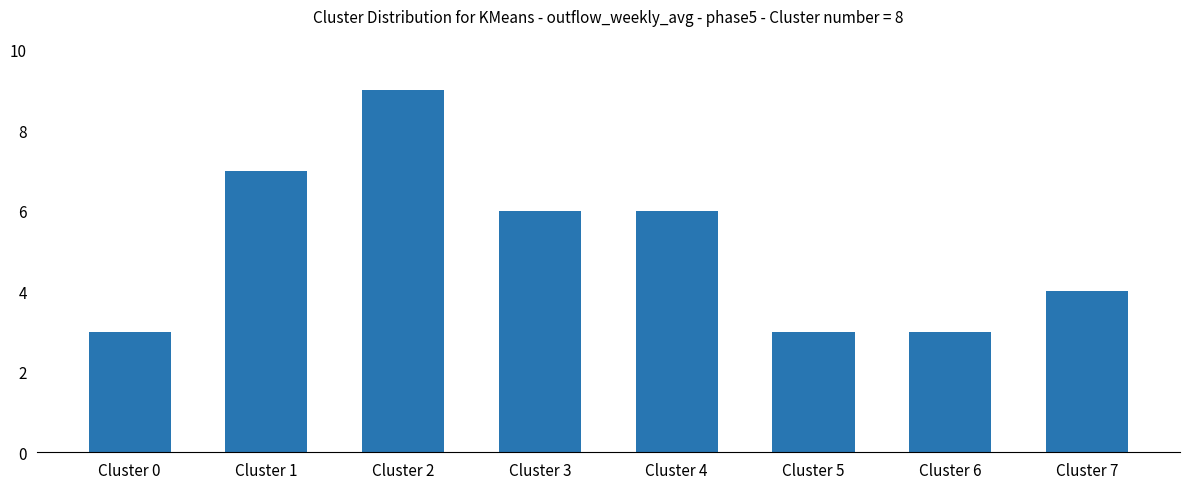

The chart shows a value of 3 at Cluster 0. True or false?

True